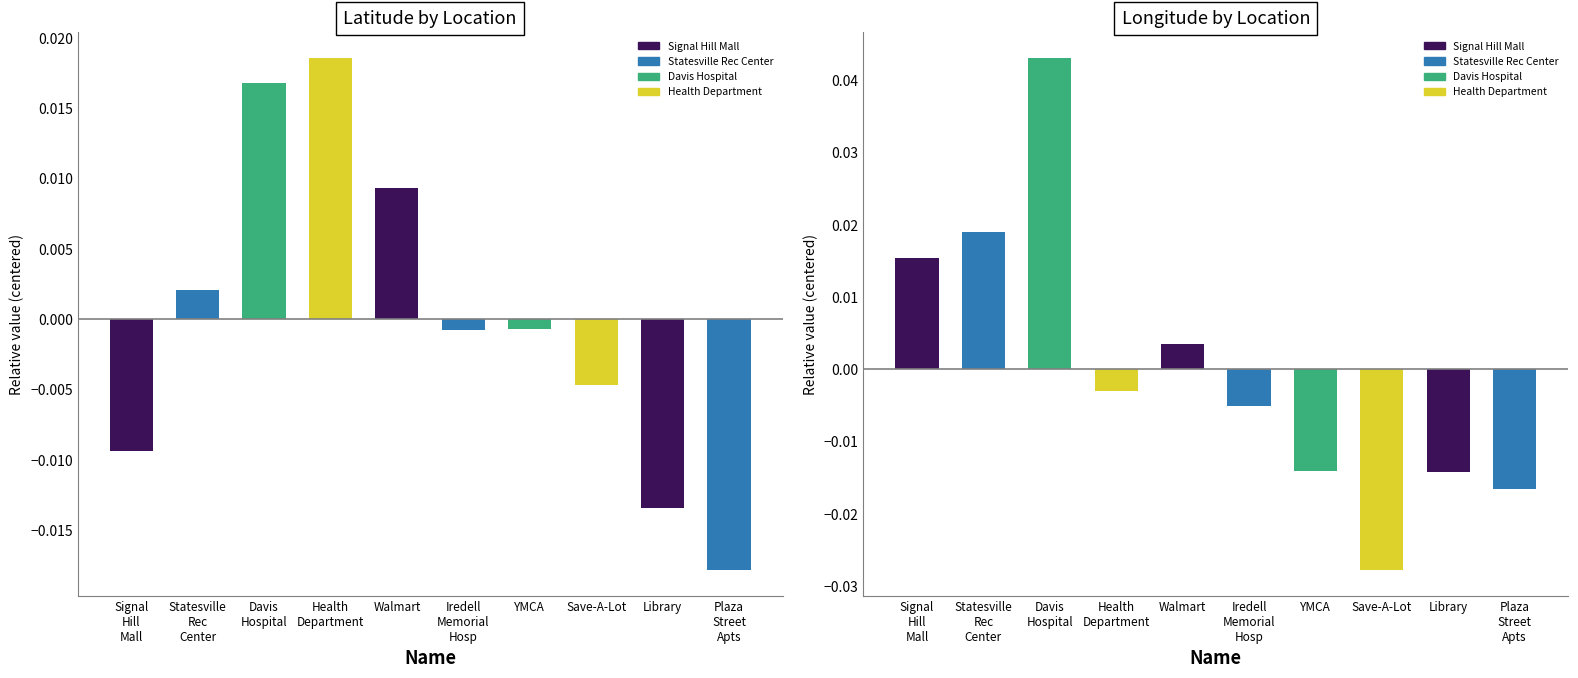

What is the difference between the maximum and minimum values in the Lon series?

0.1